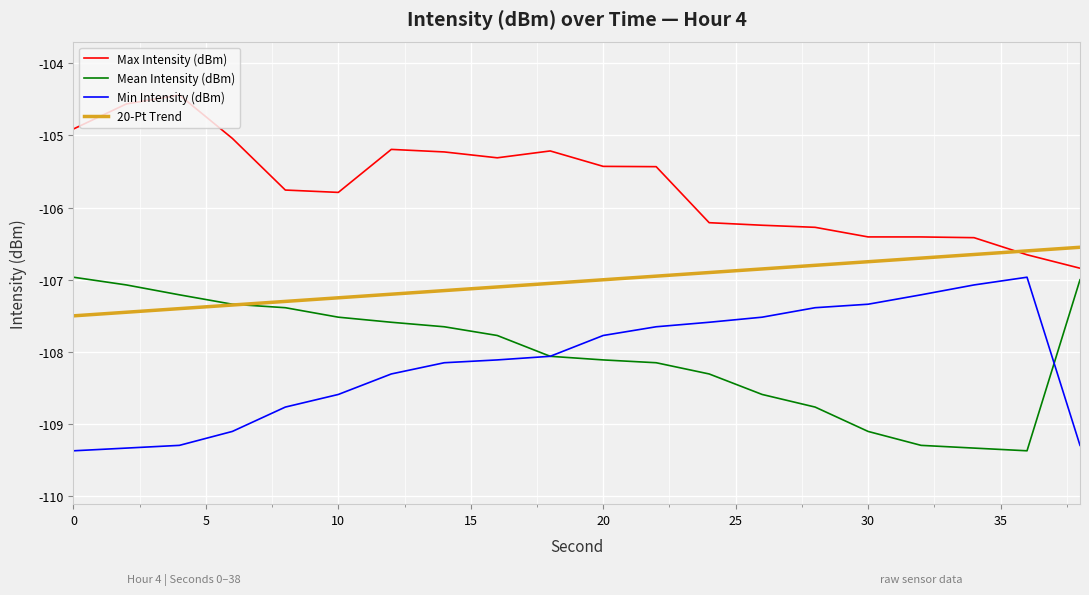

What is the smallest value displayed?

-109.4